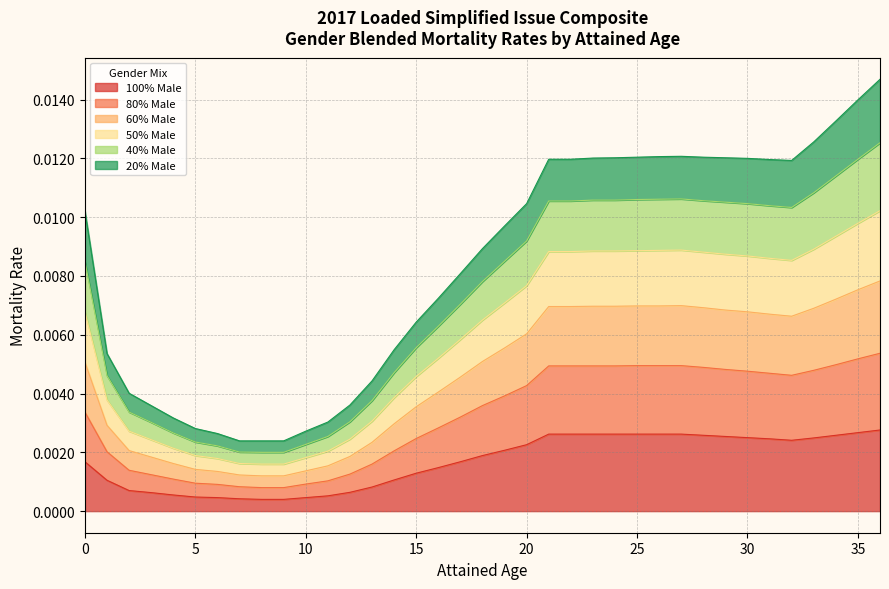

Does the chart display data point markers on the line(s)?

No